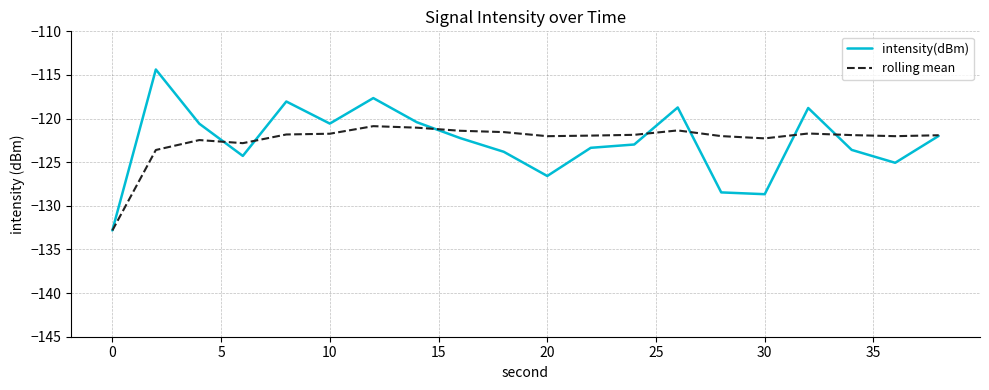

Rank the series by their maximum value, from highest to lowest.

intensity(dBm), rolling mean